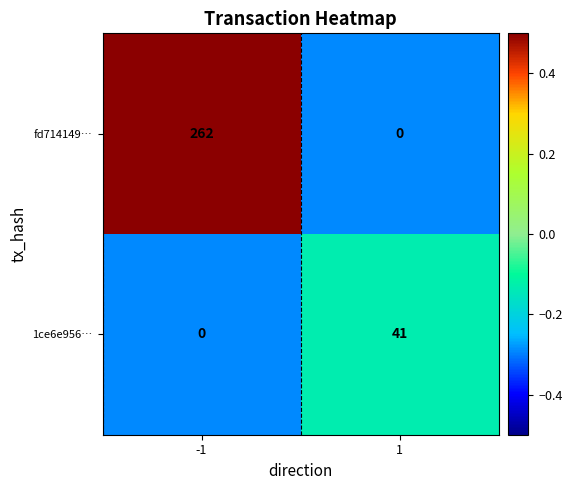

Which series changed the most between -1 and 1?

fd714149…